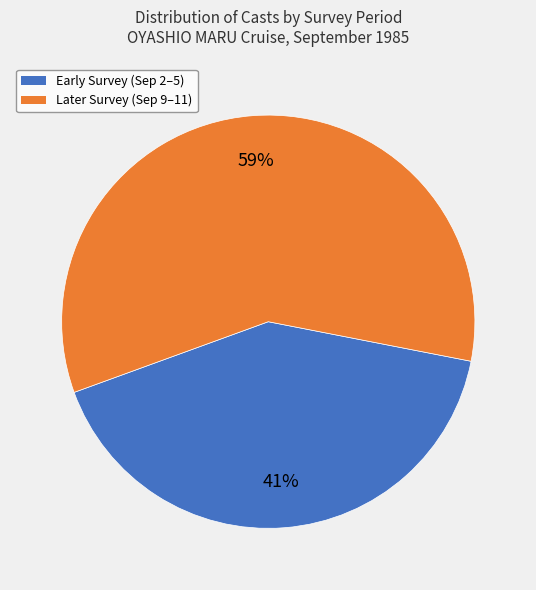

How many slices are in this pie chart?

2